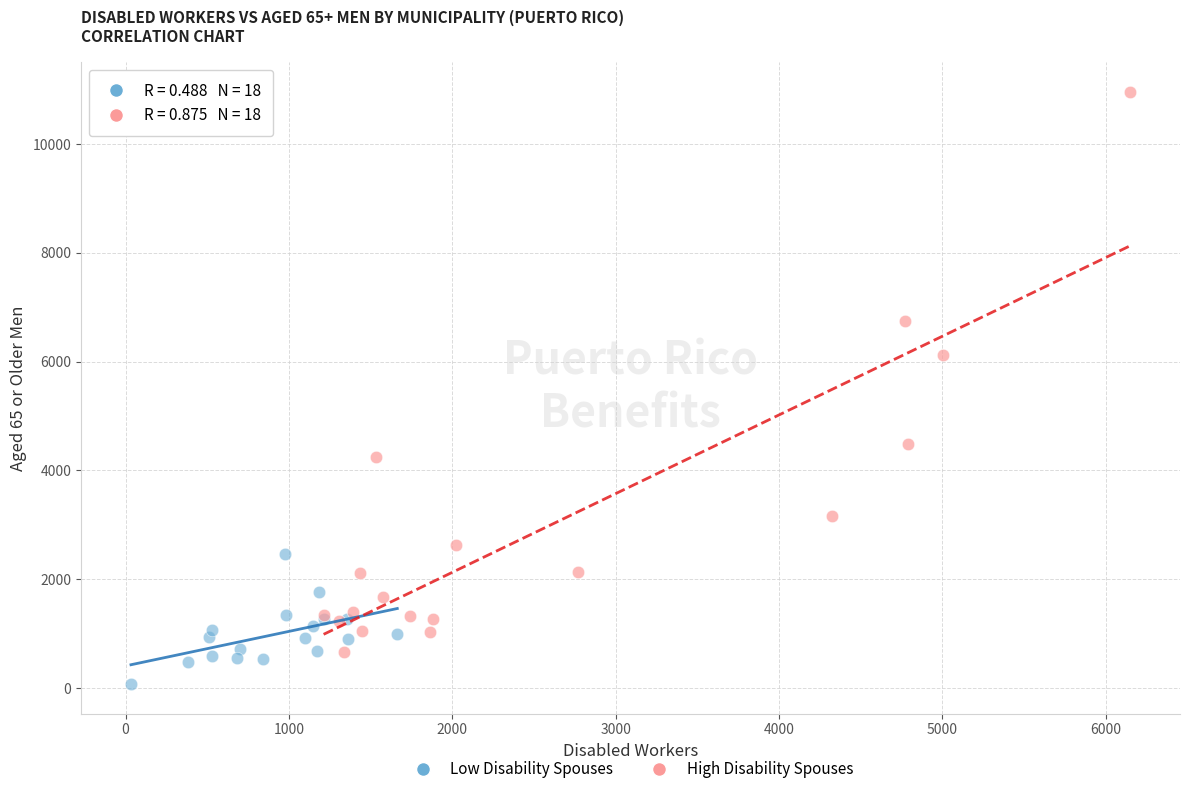

Which series has the widest spread of Y values?

High Disability Spouses